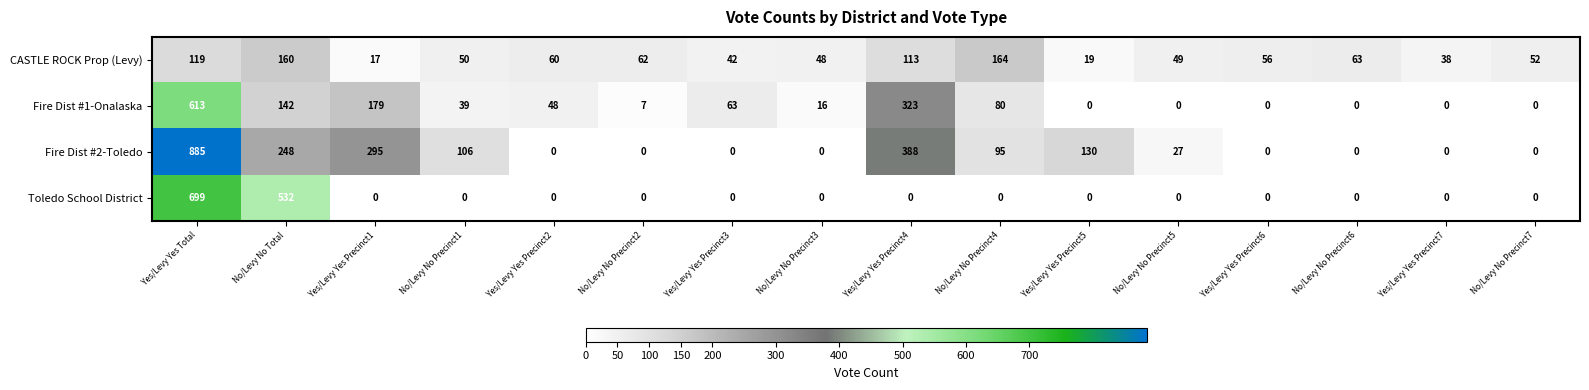

What is the total value across all series at No/Levy No Precinct5?

76